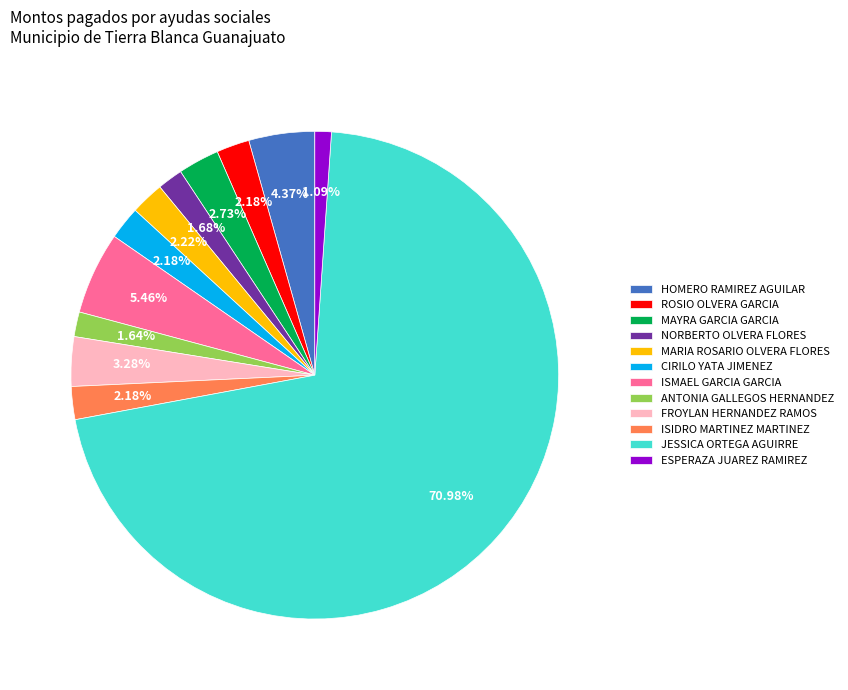

What is the largest slice in the pie chart?

JESSICA ORTEGA AGUIRRE